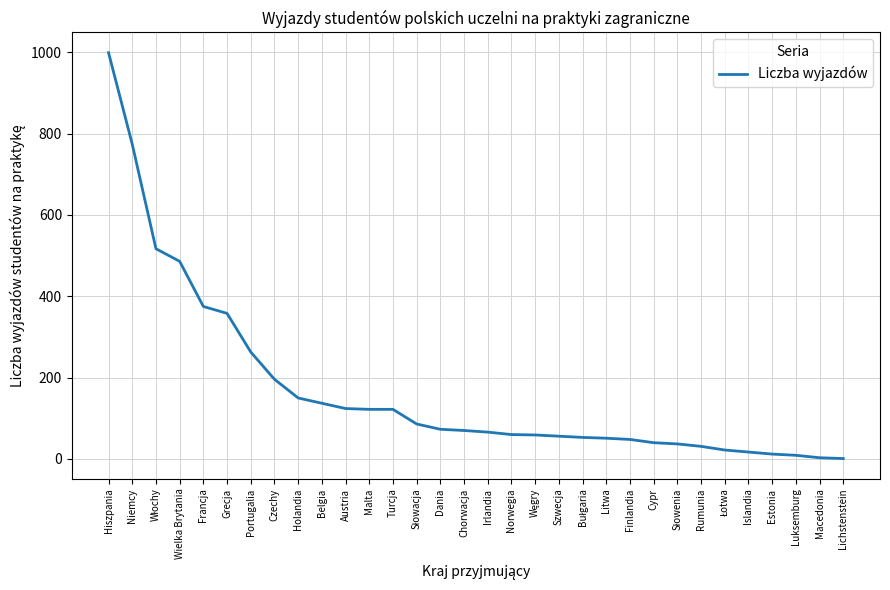

Which category has the highest value across all series?

Hiszpania